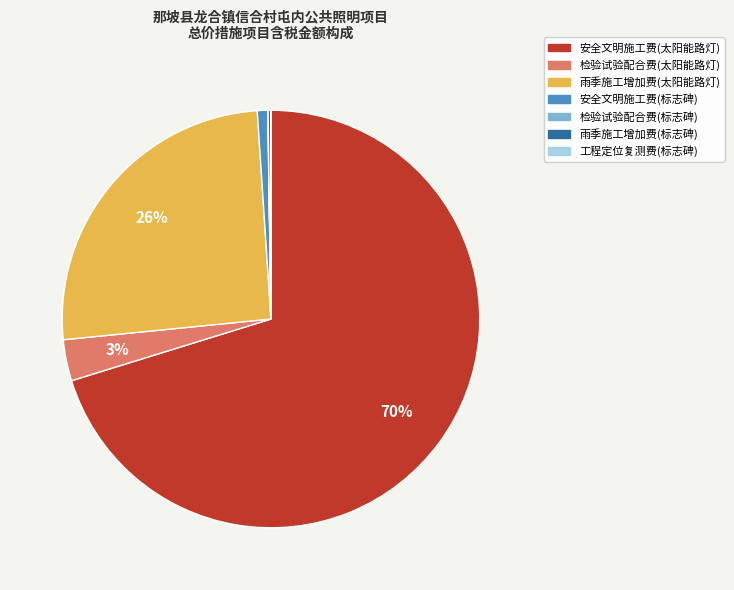

What percentage is the 检验试验配合费(太阳能路灯) slice, to the nearest percent?

3%